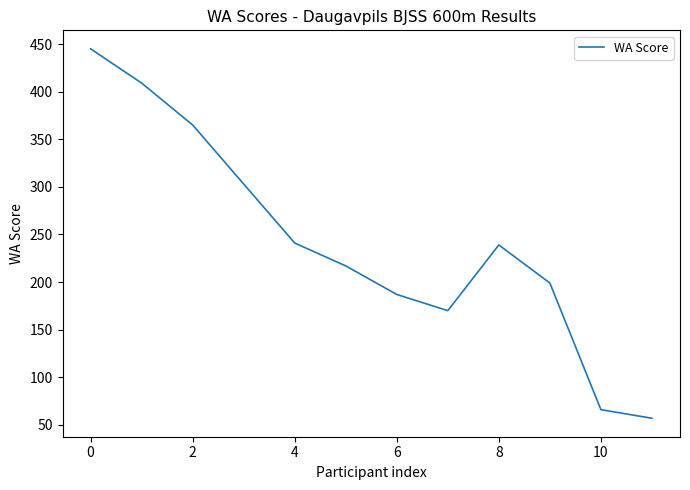

What is the difference between the maximum and minimum values?

388